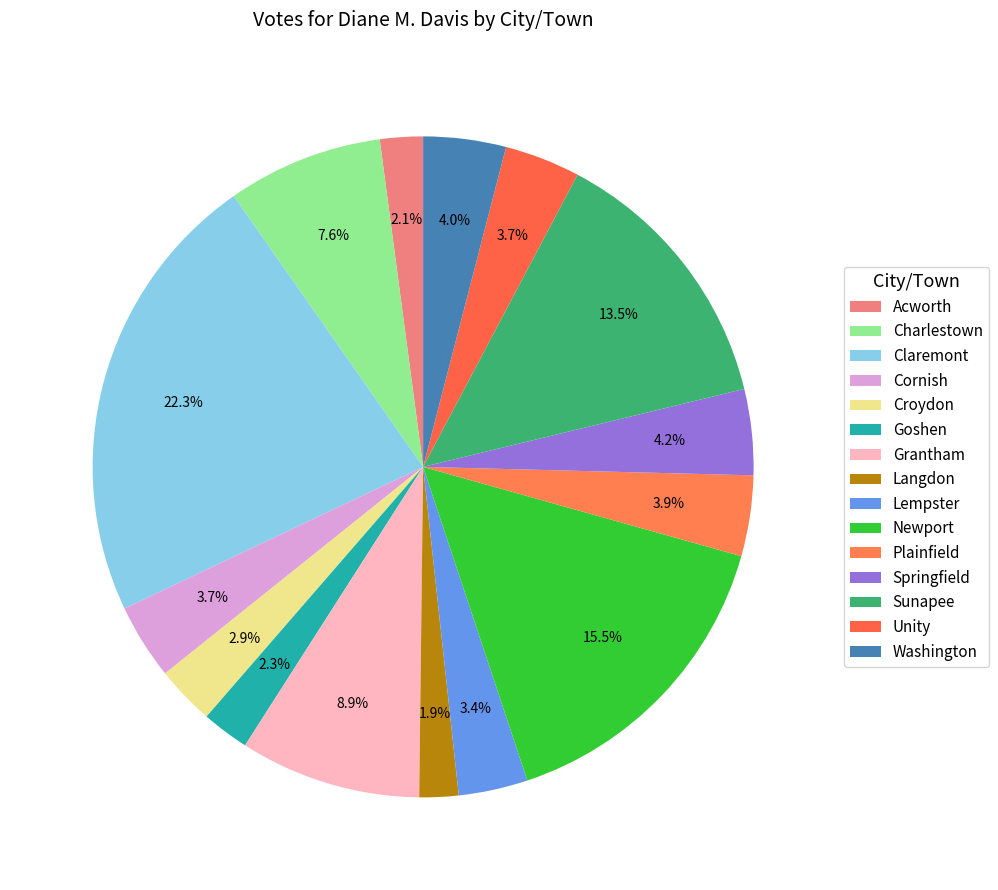

Does any single category account for the majority?

No